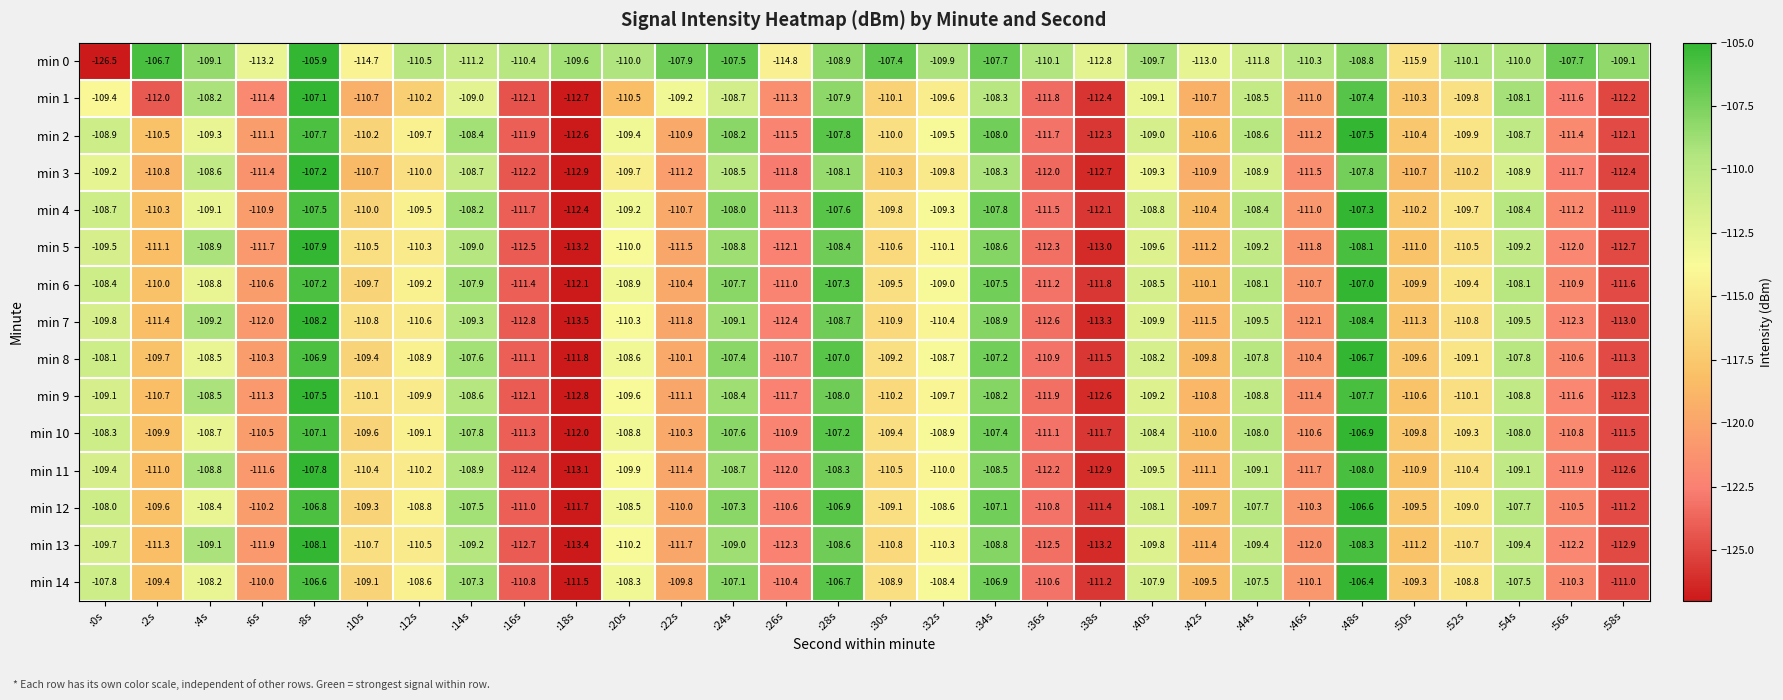

At which label is min 1 closest to -109?

:14s